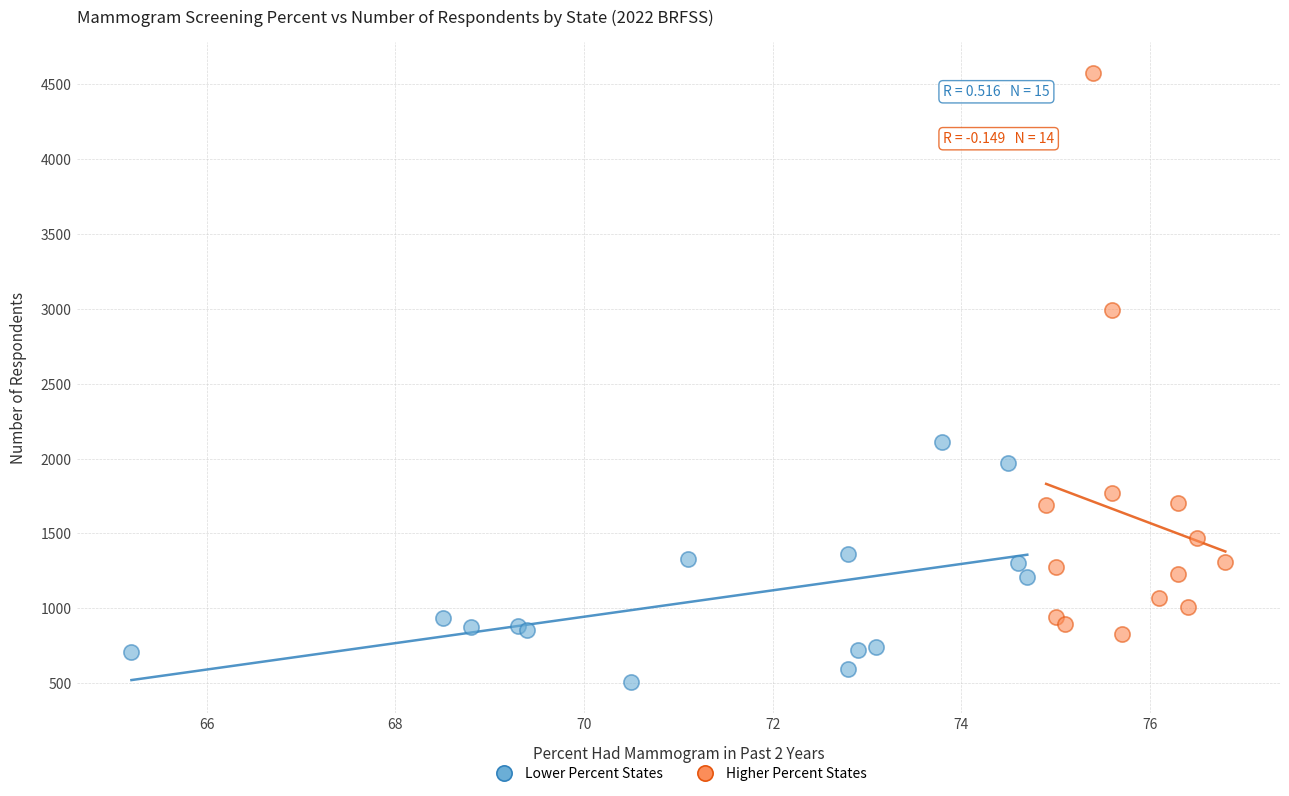

Which series reaches the minimum Y coordinate?

Lower Percent States